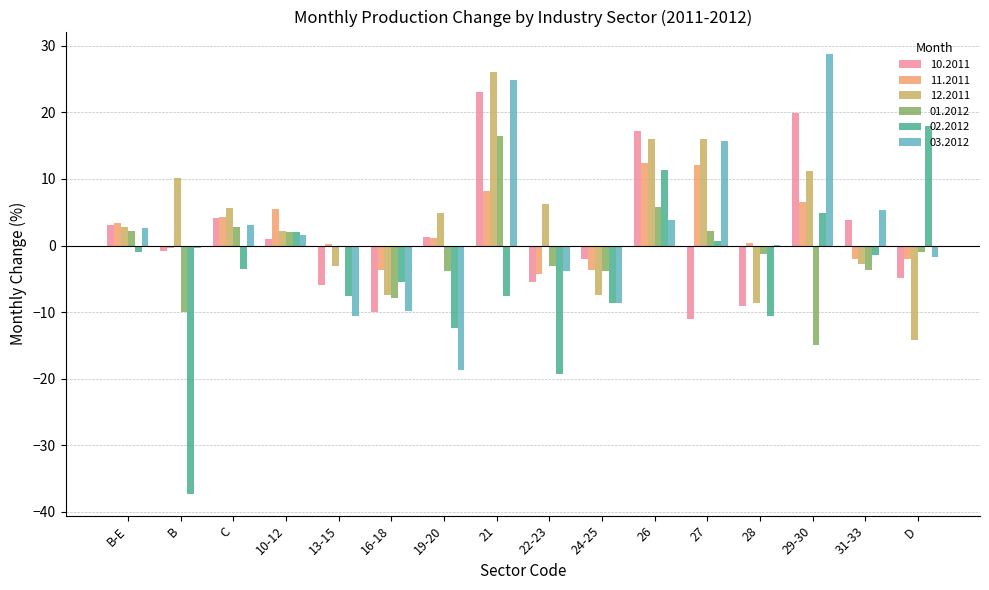

Which series has the largest range (max minus min)?

02.2012